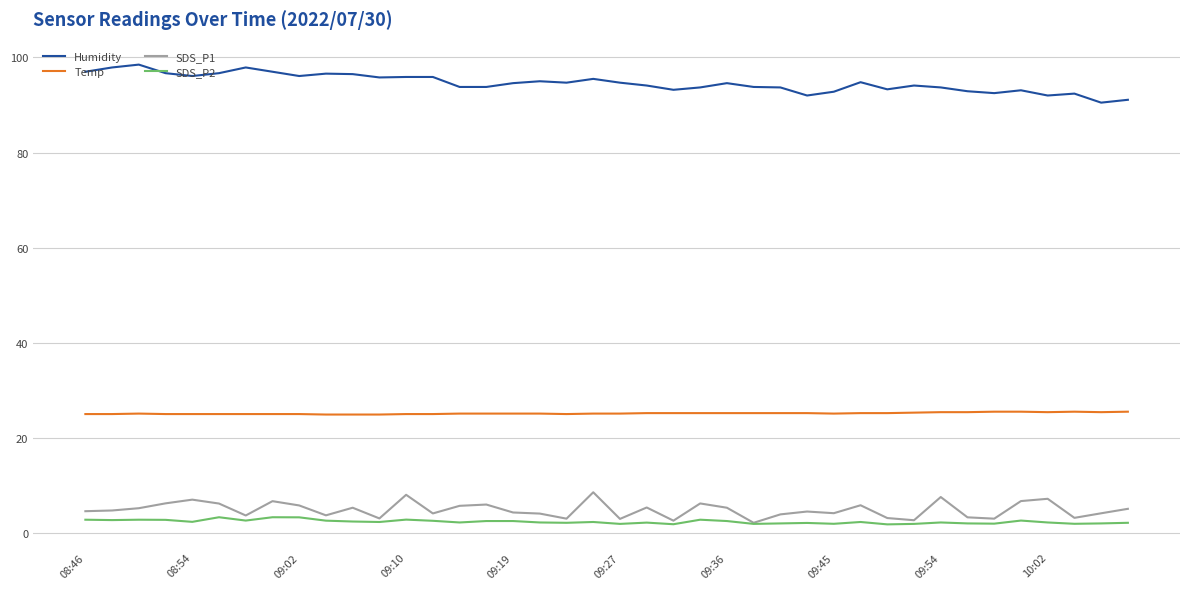

True or false: Temp and Humidity intersect in this chart.

False